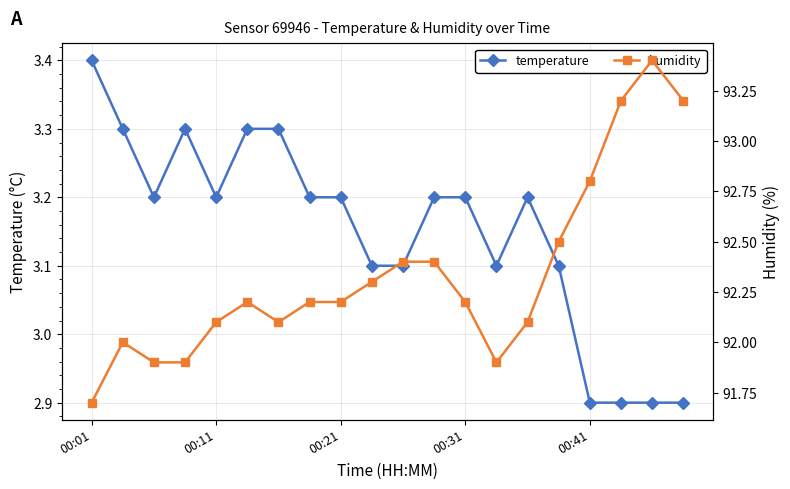

Count the temperature values in the range 3 to 4.

16